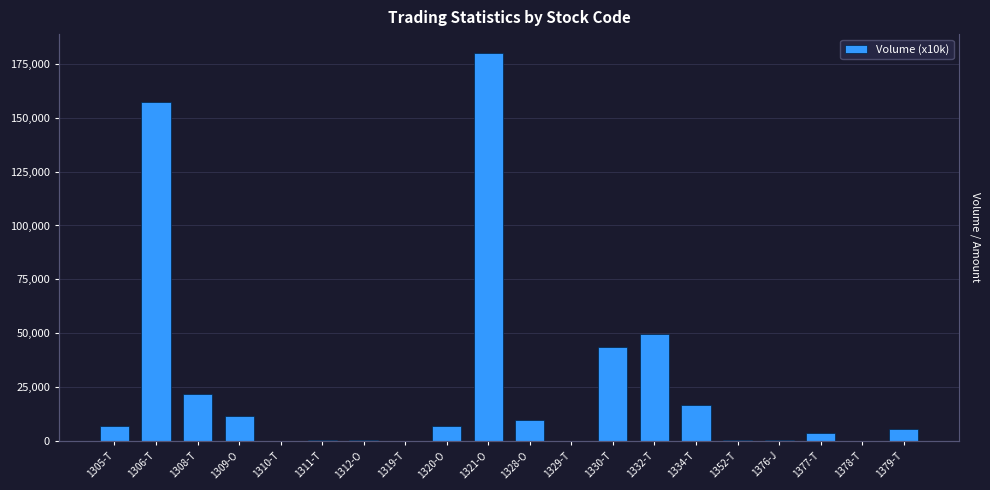

True or false: the data shows 111.0 at 1376-J.

False